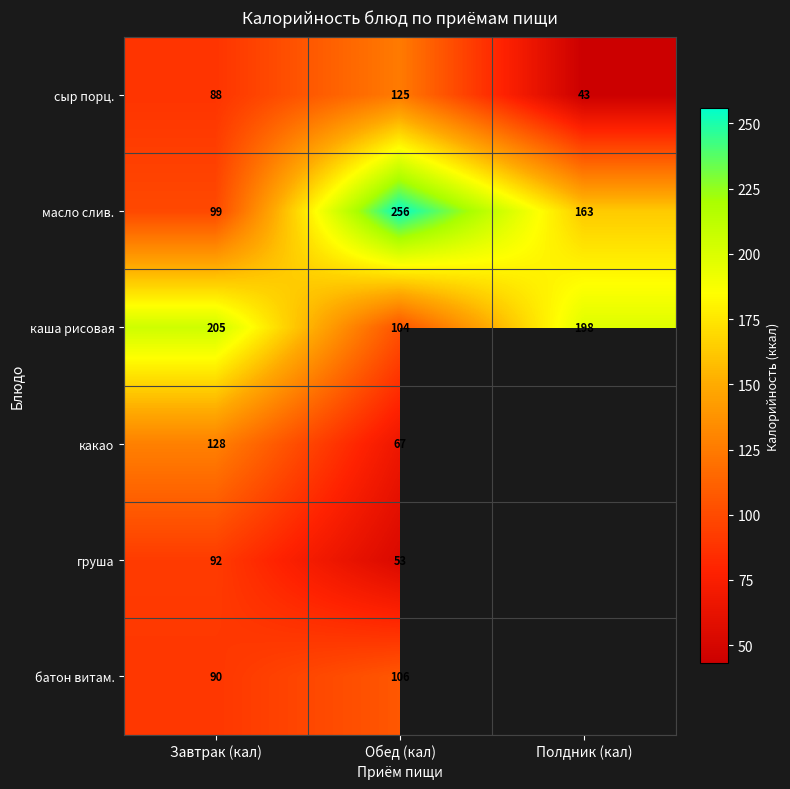

Between Обед (кал) and Завтрак (кал), which is larger?

Обед (кал)